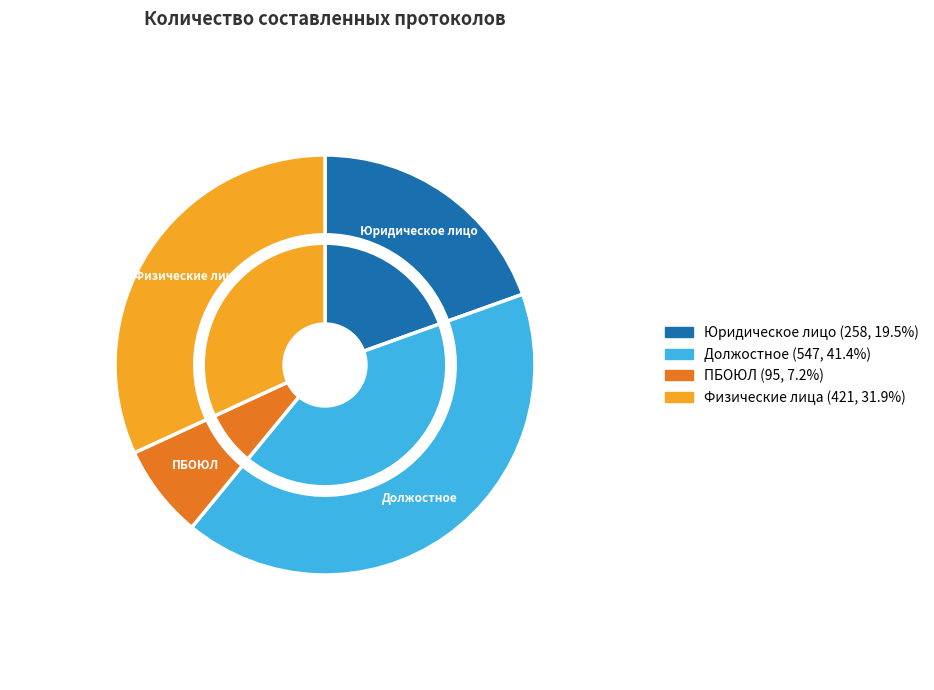

What portion of the pie excludes Физические лица?

68.1%